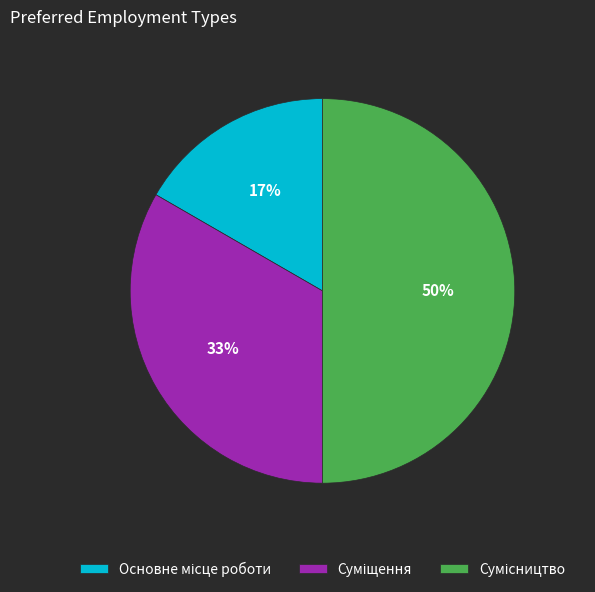

To the nearest percent, what is the difference between the largest and smallest slice percentages?

33%